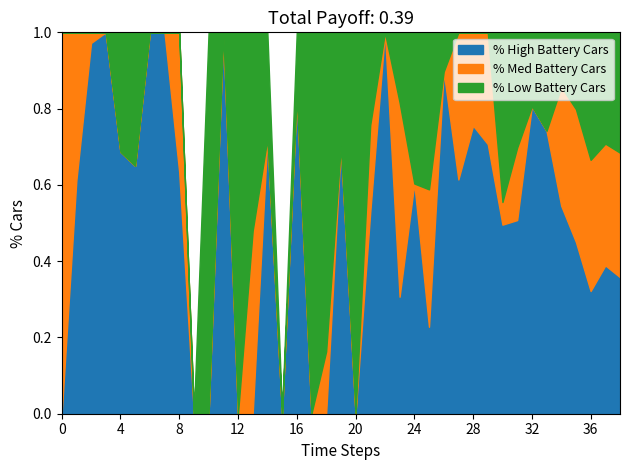

What are all the series names shown in the legend?

% High Battery Cars, % Med Battery Cars, % Low Battery Cars